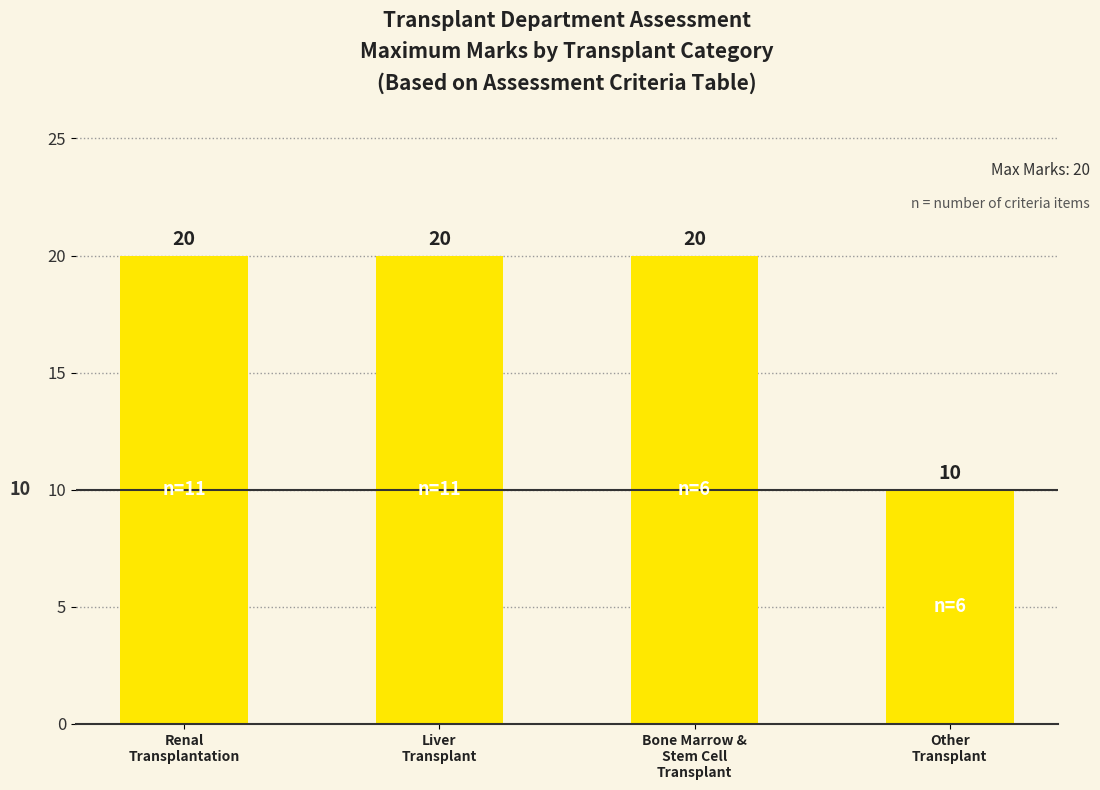

Between Bone Marrow &
Stem Cell
Transplant and Other
Transplant, which is larger?

Bone Marrow &
Stem Cell
Transplant